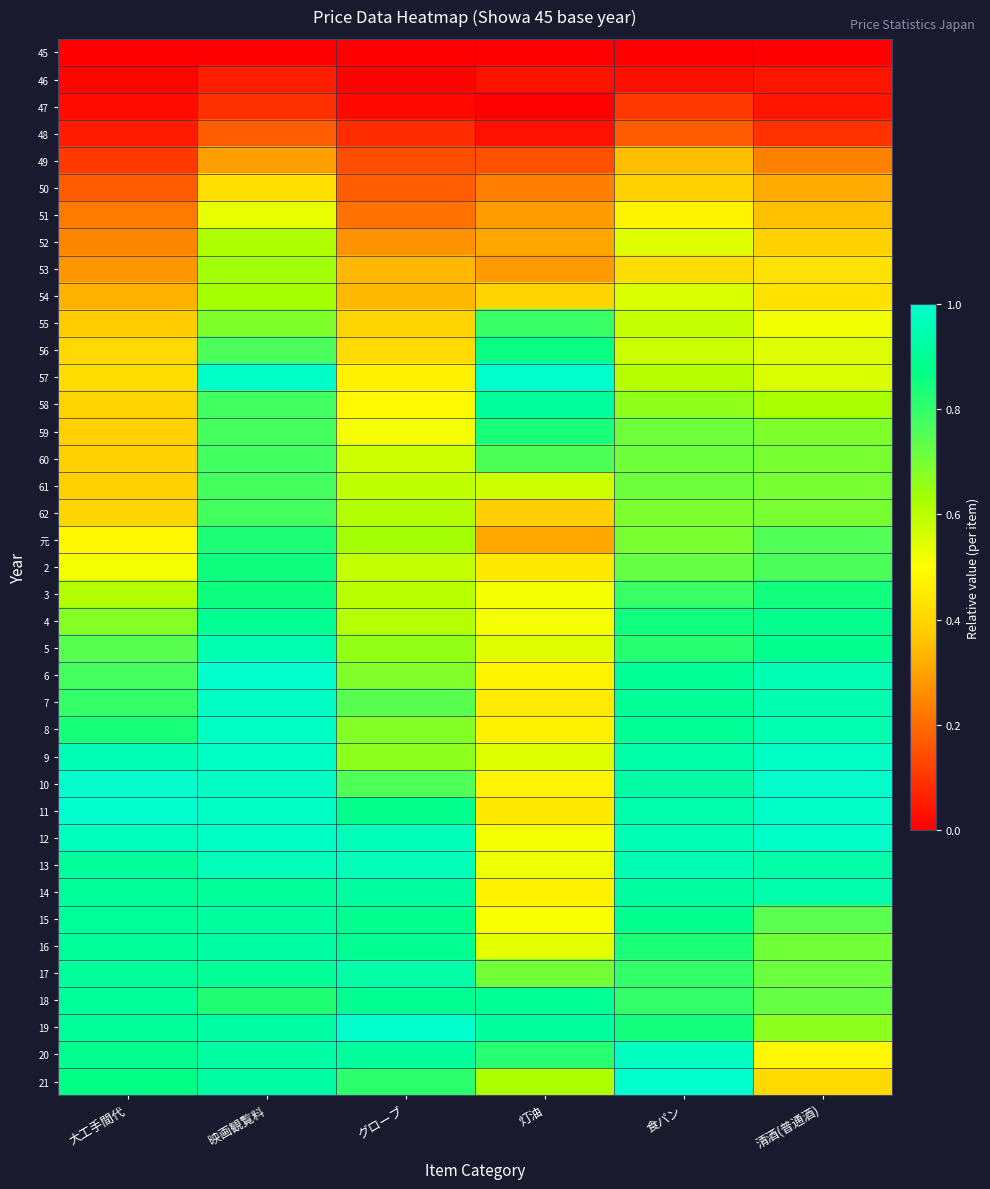

What is the maximum value shown in the chart?

1.0